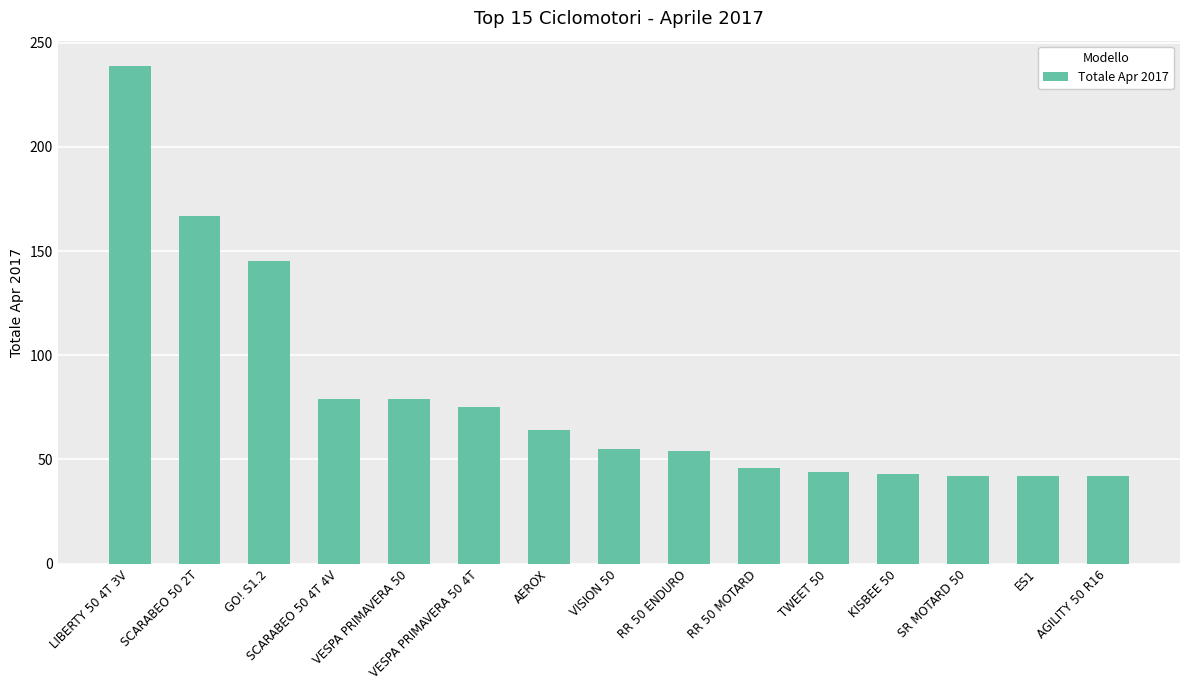

What is the value of the 11th bar from the left?

44